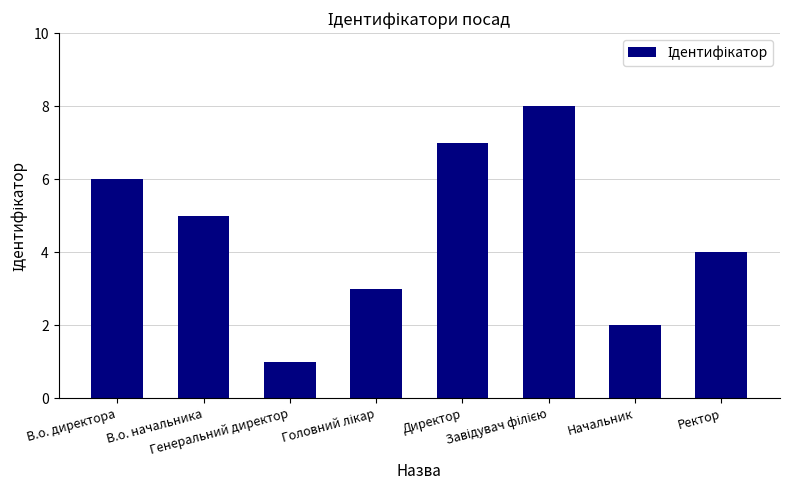

What is the difference between the second highest and minimum values?

6